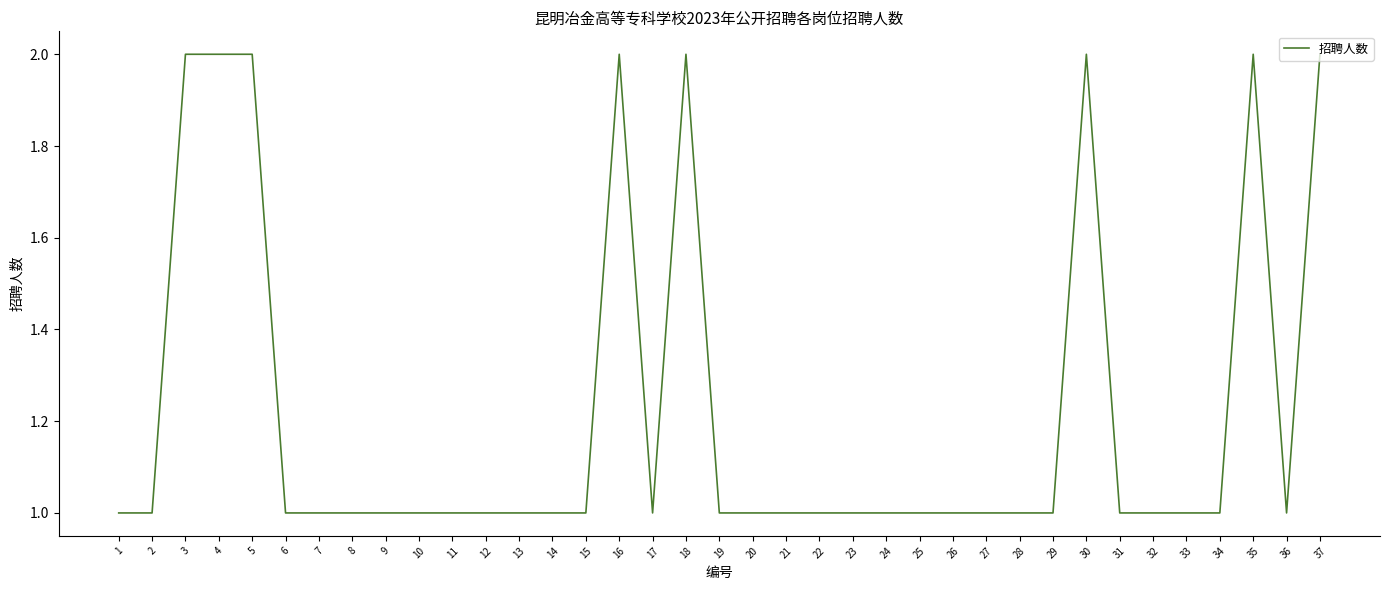

Does the chart have visible grid lines?

No